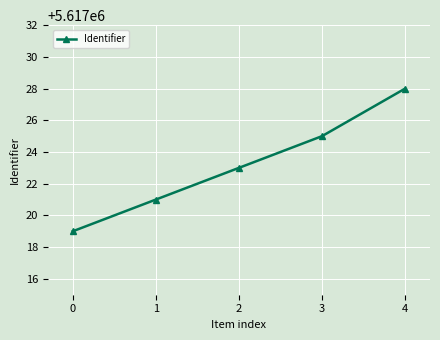

Reading left to right, transcribe all the data shown in this chart.

0=5617019	1=5617021	2=5617023	3=5617025	4=5617028